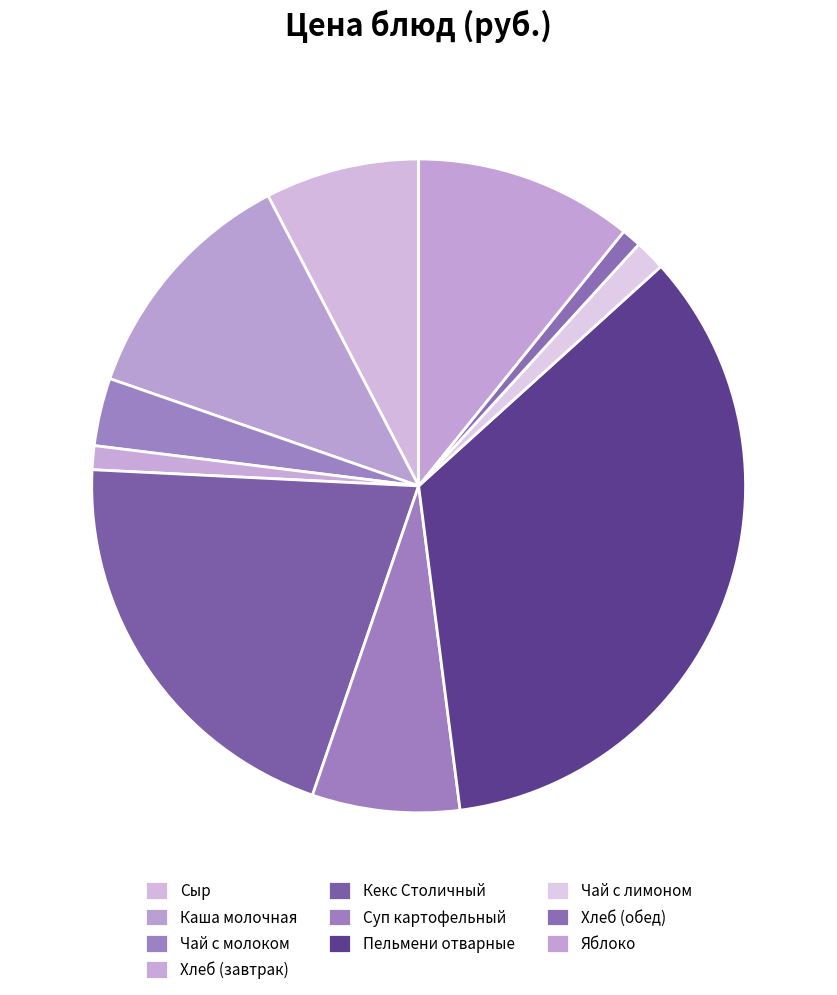

To the nearest percent, what is the difference between the largest and smallest slice percentages?

34%